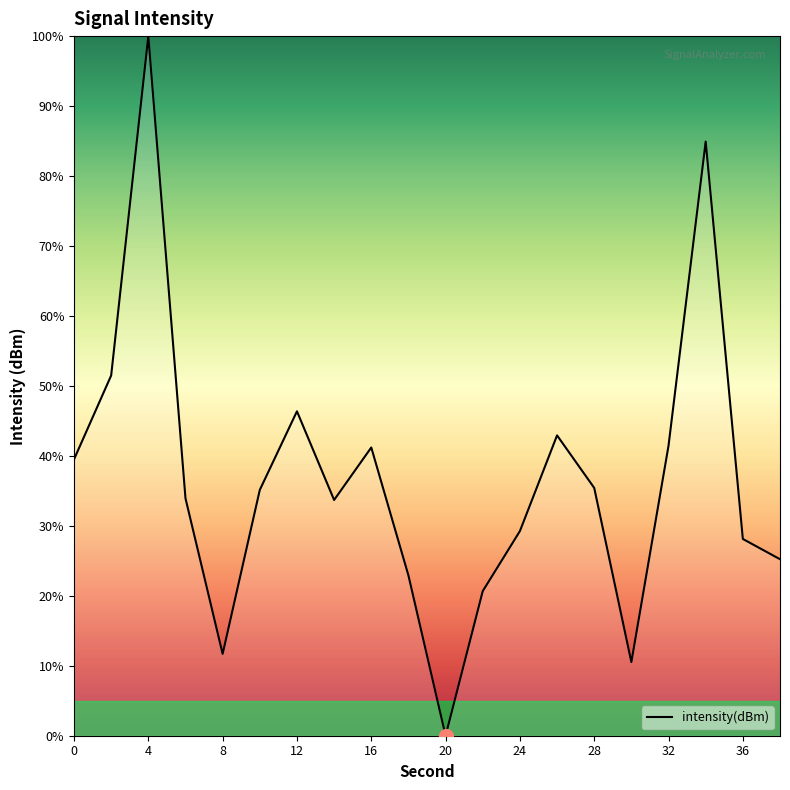

What is the sum of all values?

734.5